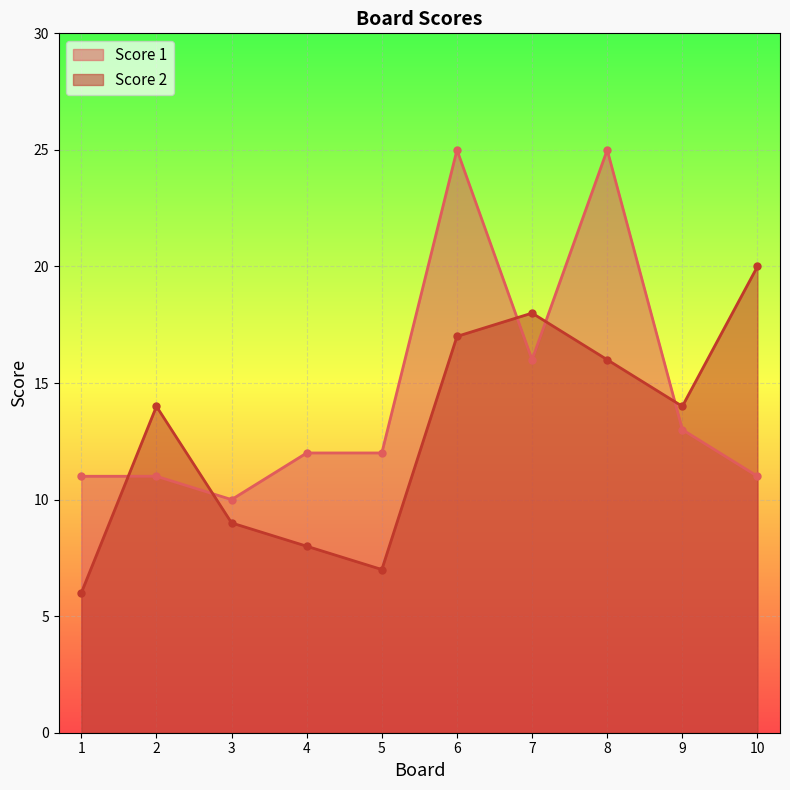

How many lines are shown in the chart?

2